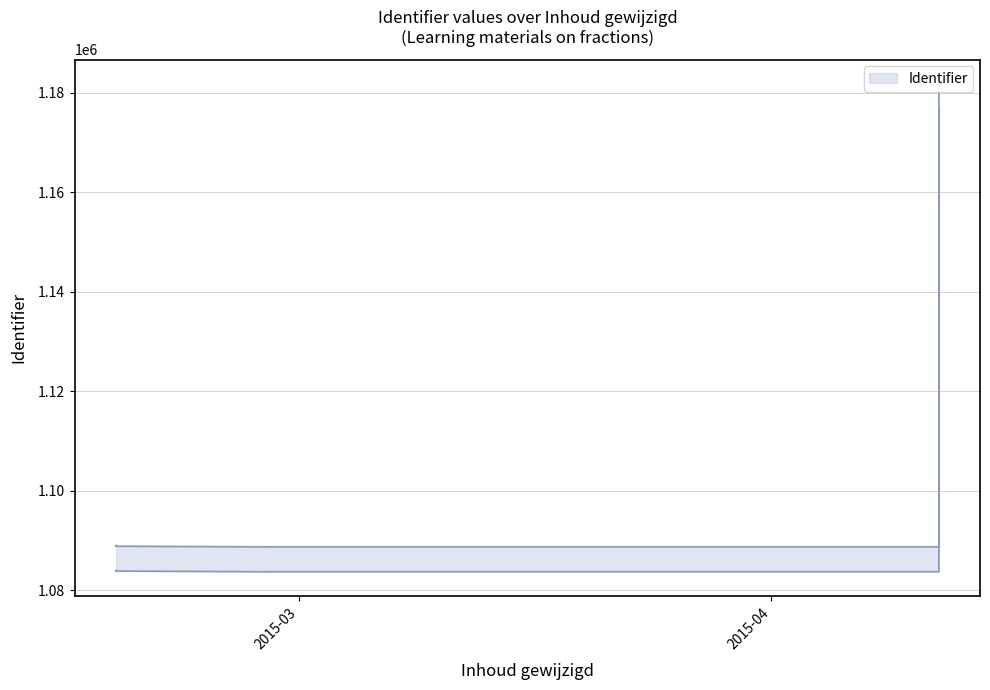

At which category does the data reach its first local peak?

2015-02-17